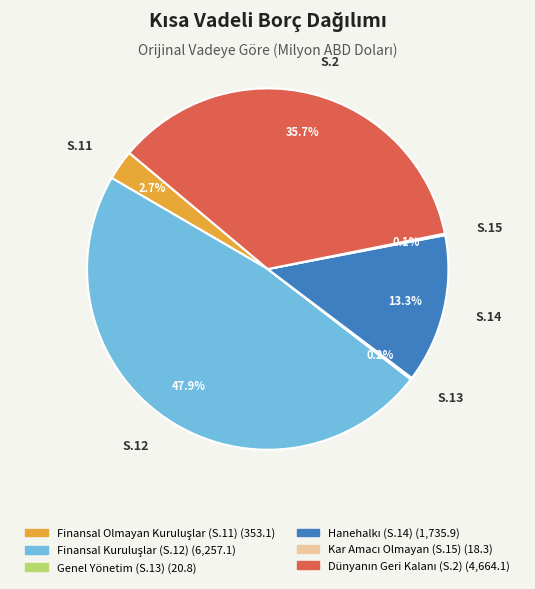

Is there a majority slice in this chart?

No